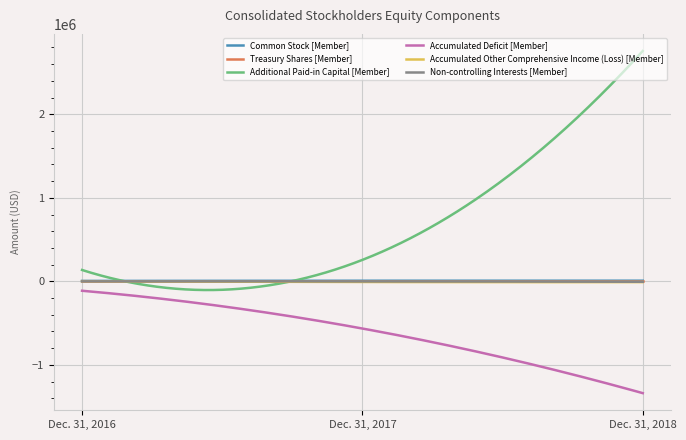

Which series has the largest range (max minus min)?

Additional Paid-in Capital [Member]